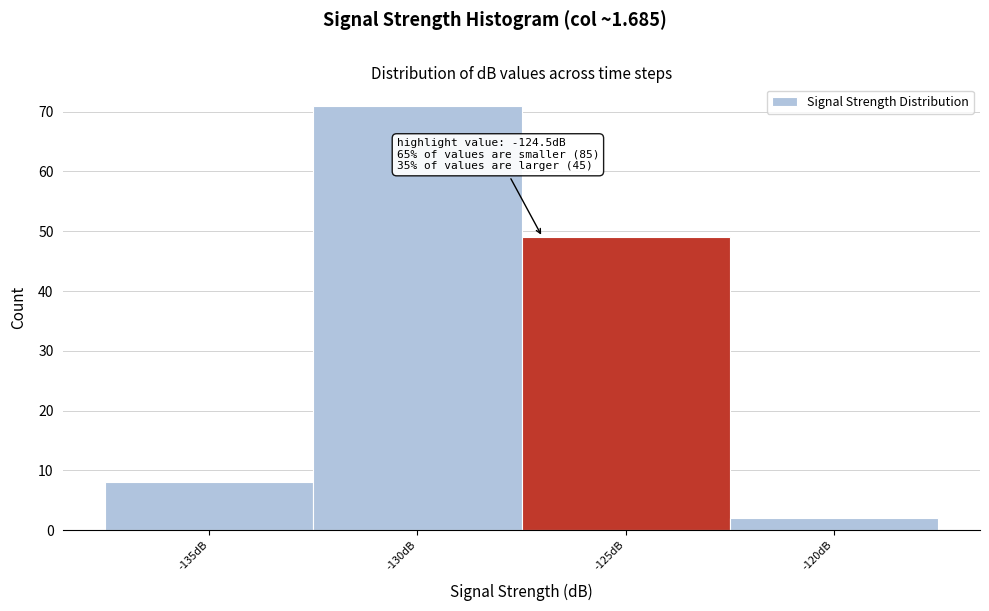

Reading left to right, extract all data points from this chart.

-135dB=8	-130dB=71	-125dB=49	-120dB=2